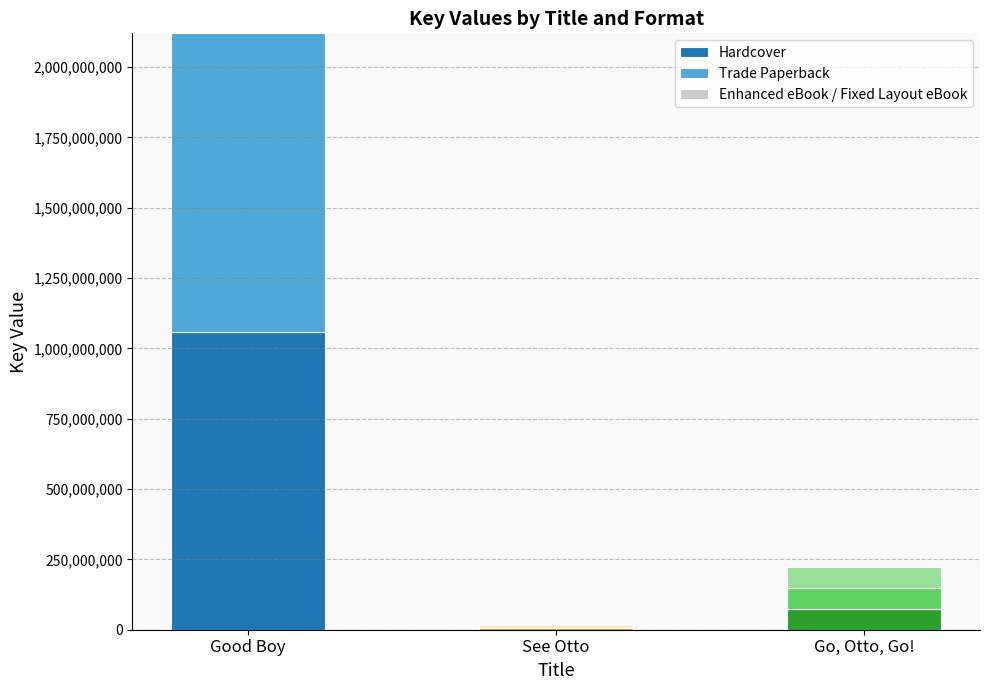

What is the approximate value of Hardcover at See Otto?

5284309.3